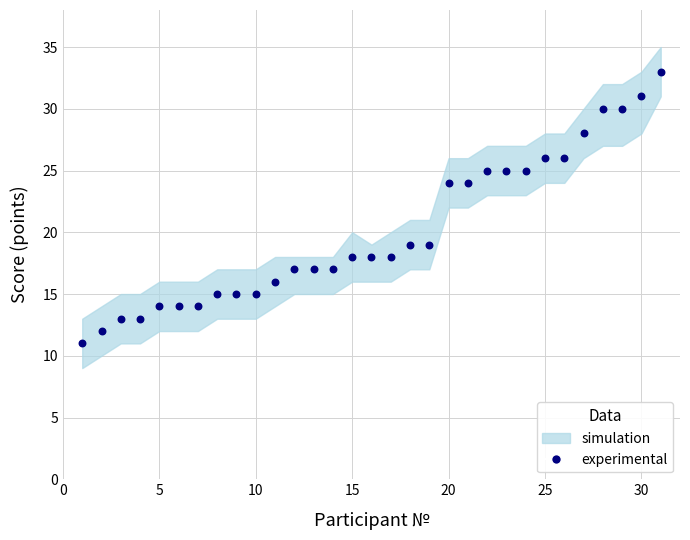

What is the range of X values (max minus min)?

30